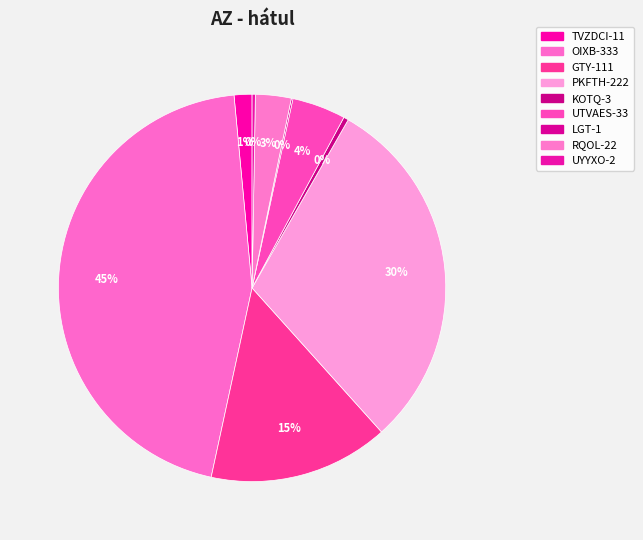

How many segments does this pie chart have?

9